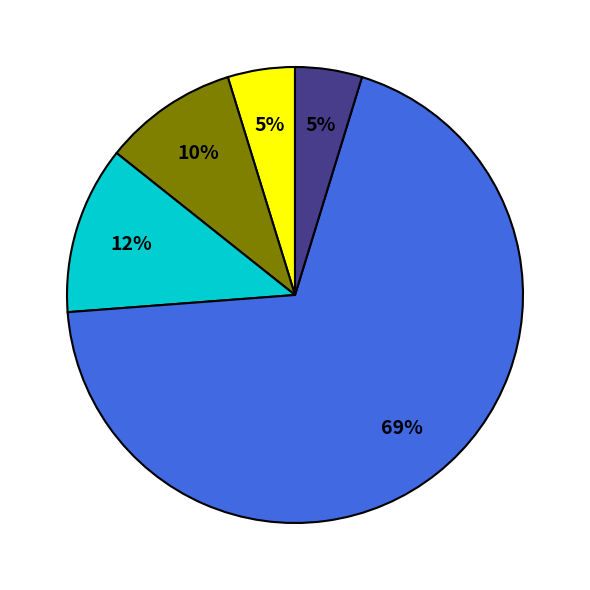

To the nearest percent, what is the average slice percentage?

20%